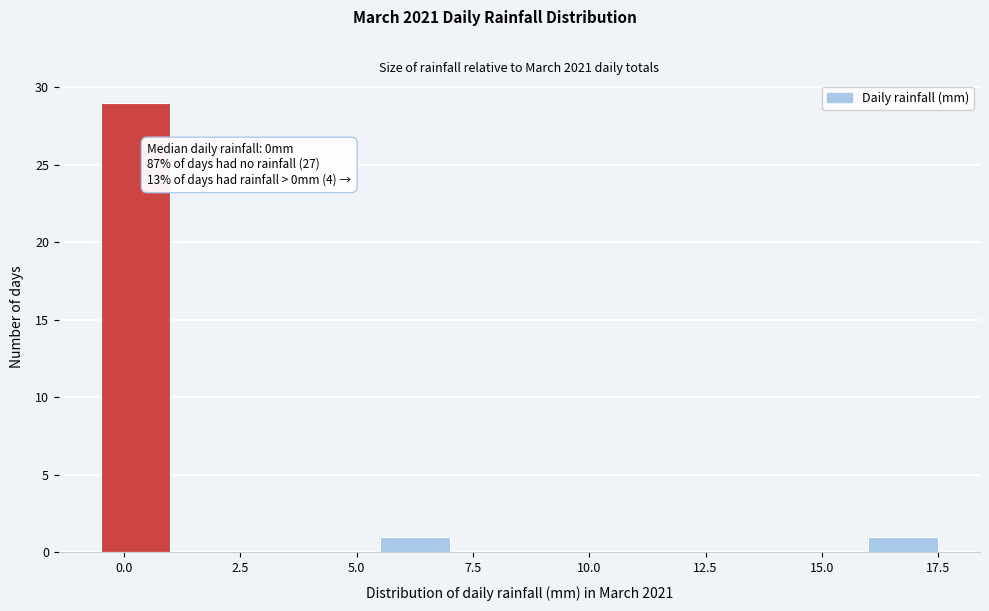

Around what value on the x-axis is the tallest bar? Give the approximate position of its centre, as read against the axis.

0.5